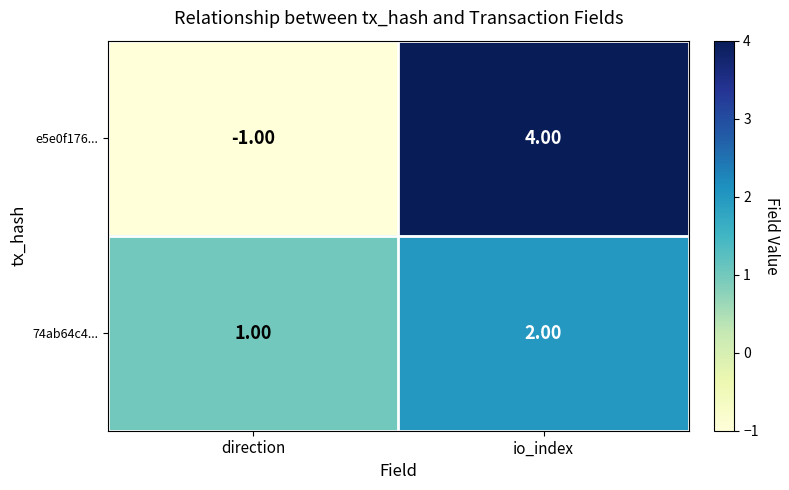

At which label is 74ab64c4... closest to 1?

direction